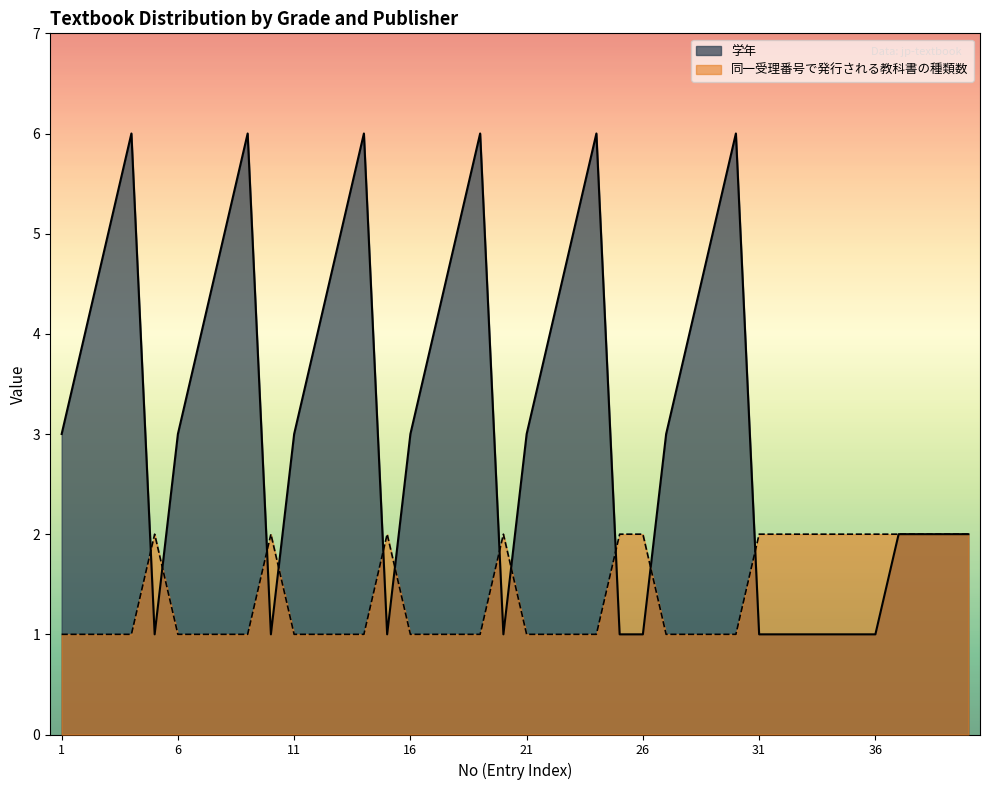

What is the lowest value of the 学年 series?

1